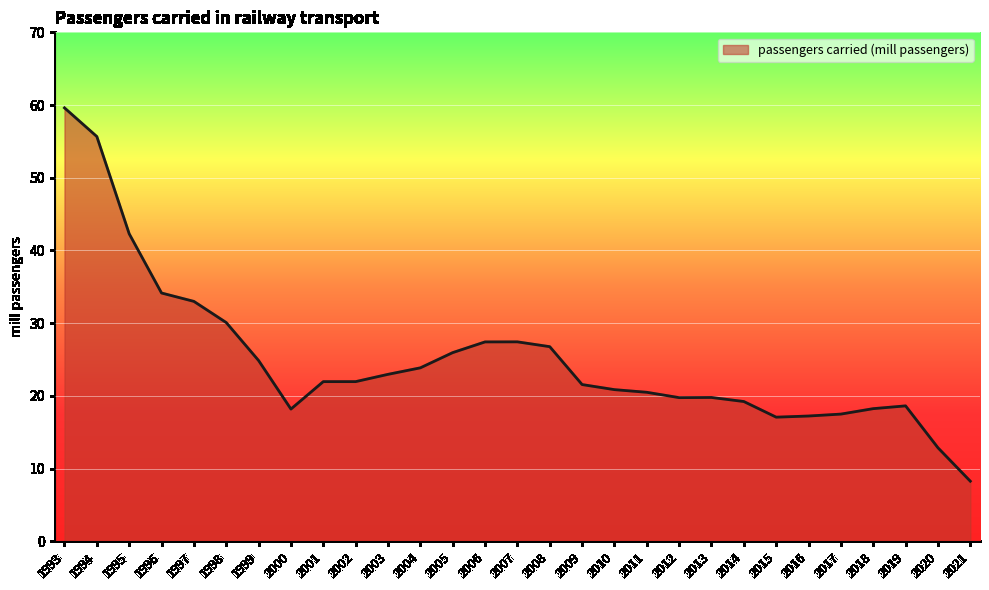

What is the difference between the values at 2001 and 2005?

4.0